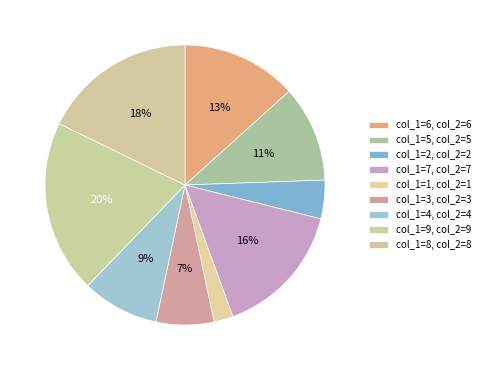

How many slices are in this pie chart?

9